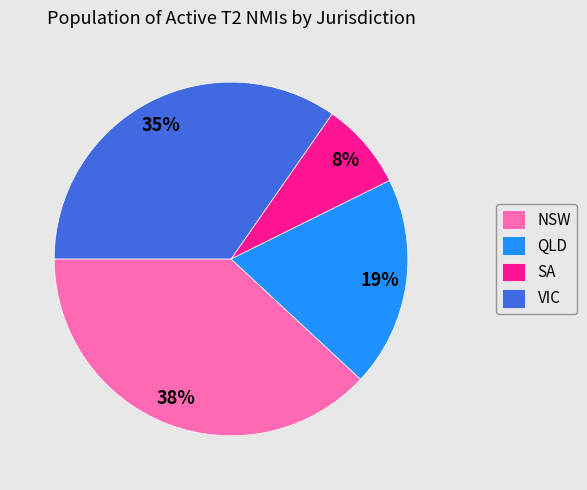

What percentage is the QLD slice, to the nearest percent?

19%